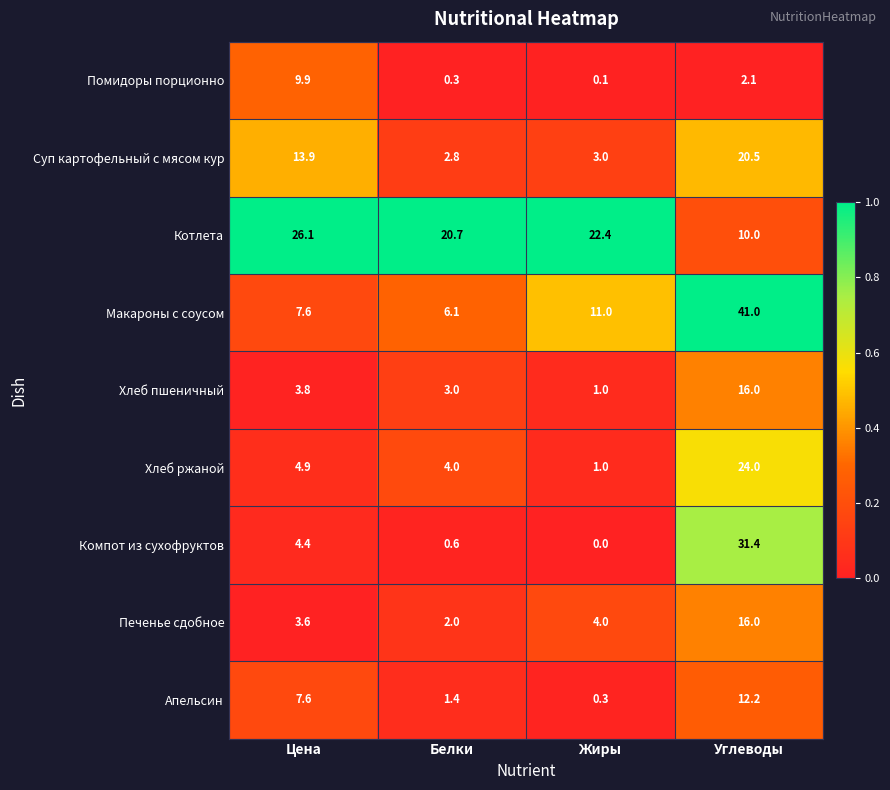

At which label does Компот из сухофруктов reach its peak?

Углеводы